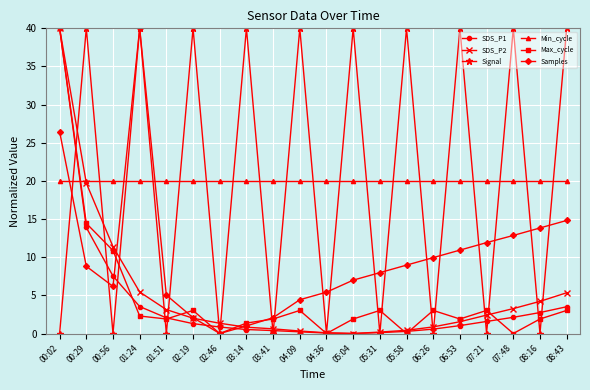

The value of Signal at 05:04 is 40.0. True or false?

True